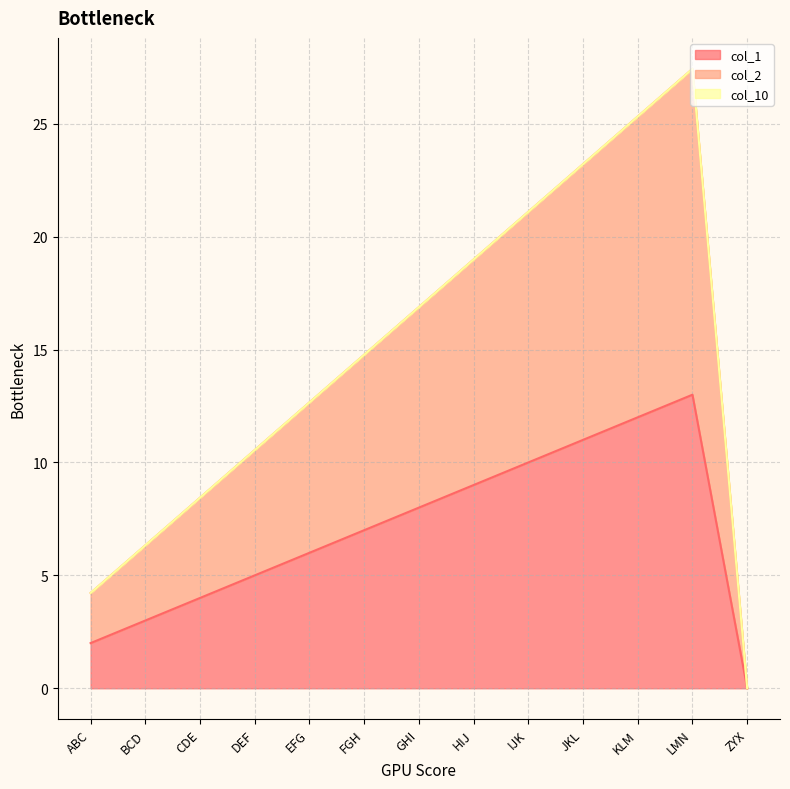

What is the total value across all series at BCD?

6.3